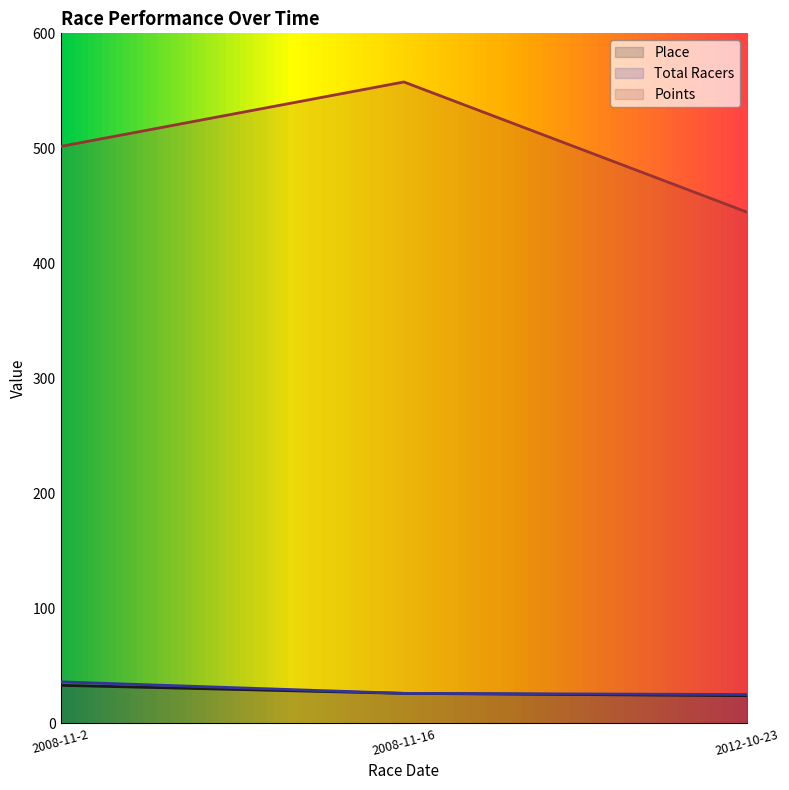

What is the maximum value for Total Racers?

36.0